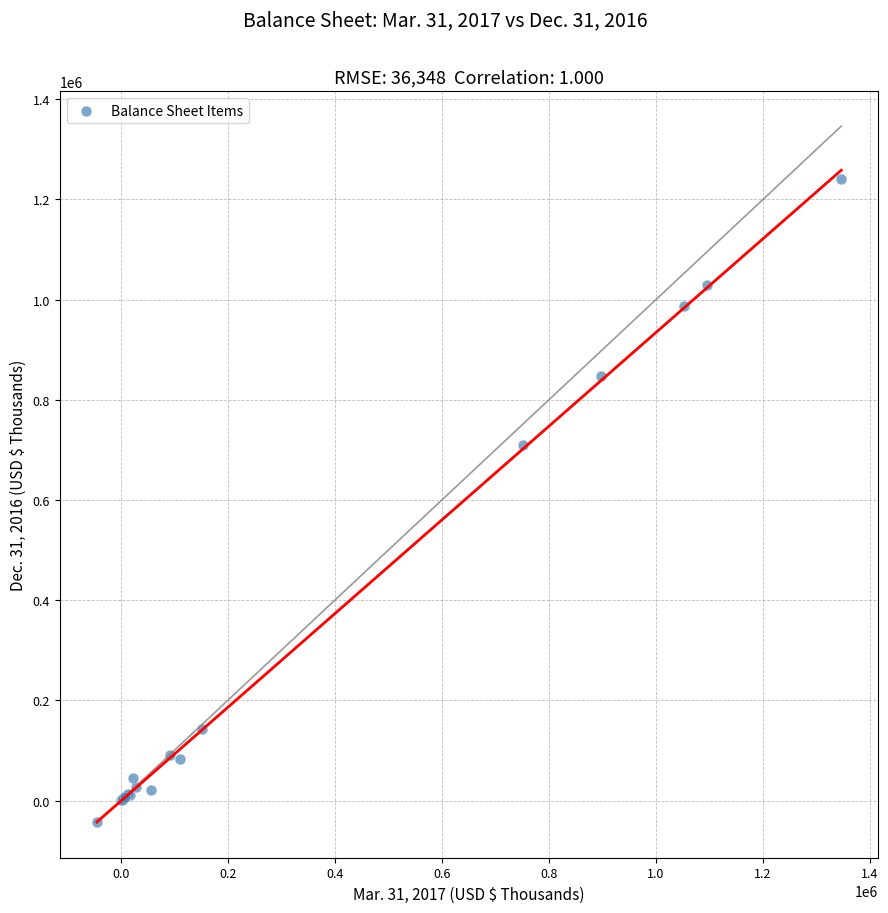

What Y value in the scatter plot is closest to 599592?

710575